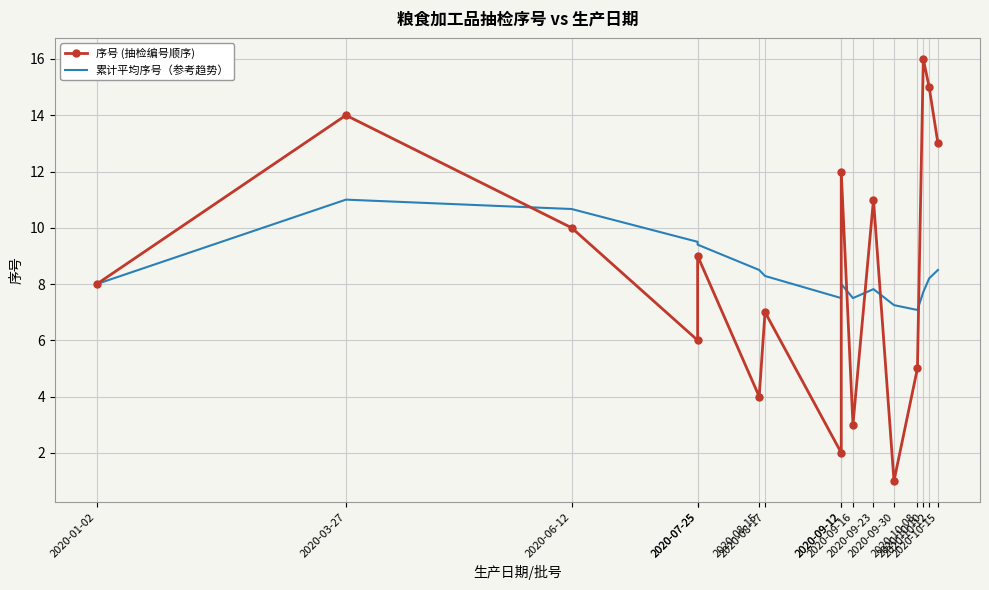

At which category does the chart reach its minimum across all series?

2020-09-30